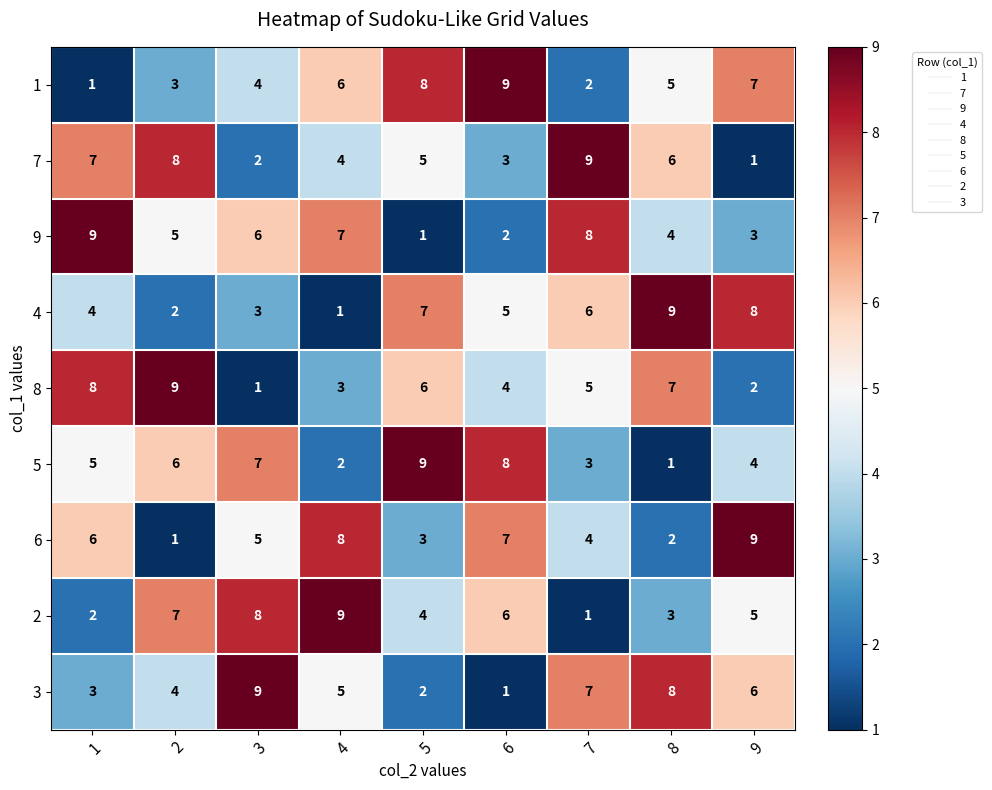

The 9 series shows 1 at 5. True or false?

True